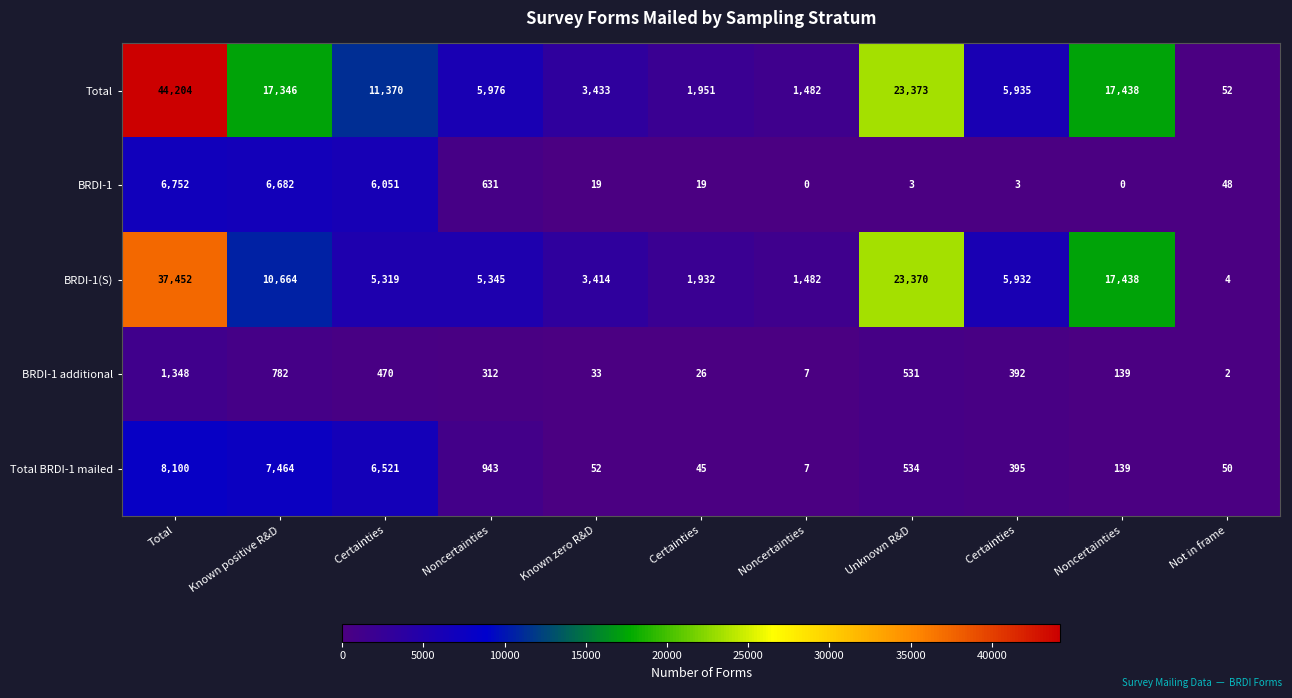

How many series are shown in this chart?

5